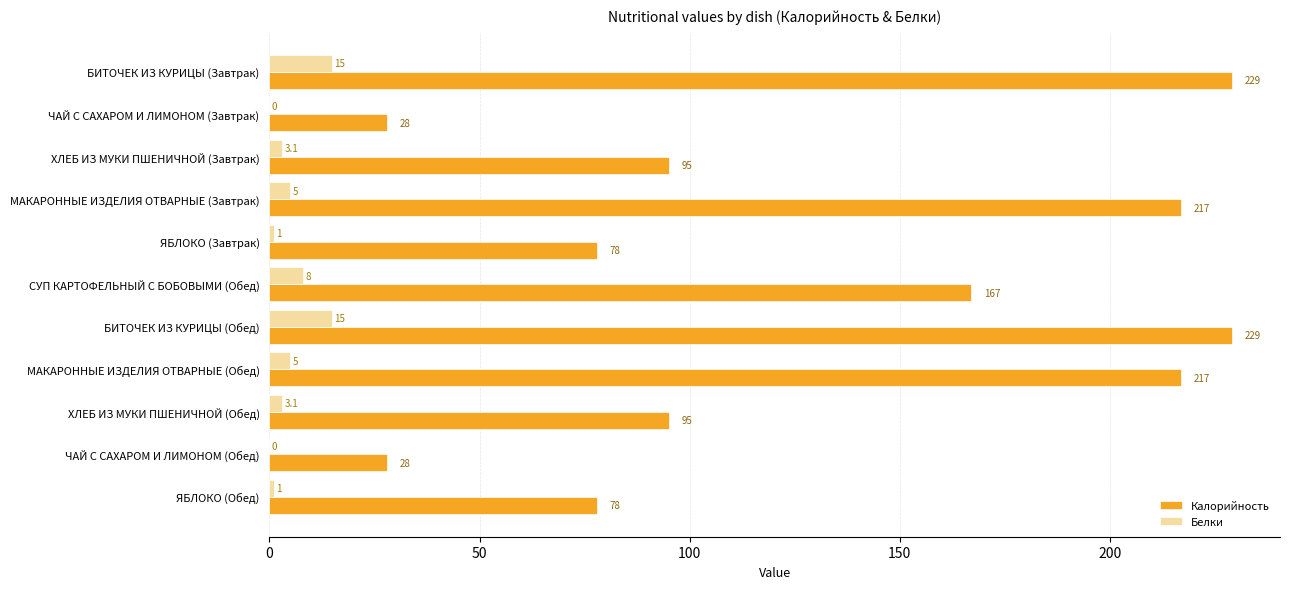

Between БИТОЧЕК ИЗ КУРИЦЫ (Завтрак) and СУП КАРТОФЕЛЬНЫЙ С БОБОВЫМИ (Обед), which series saw the biggest shift?

Калорийность